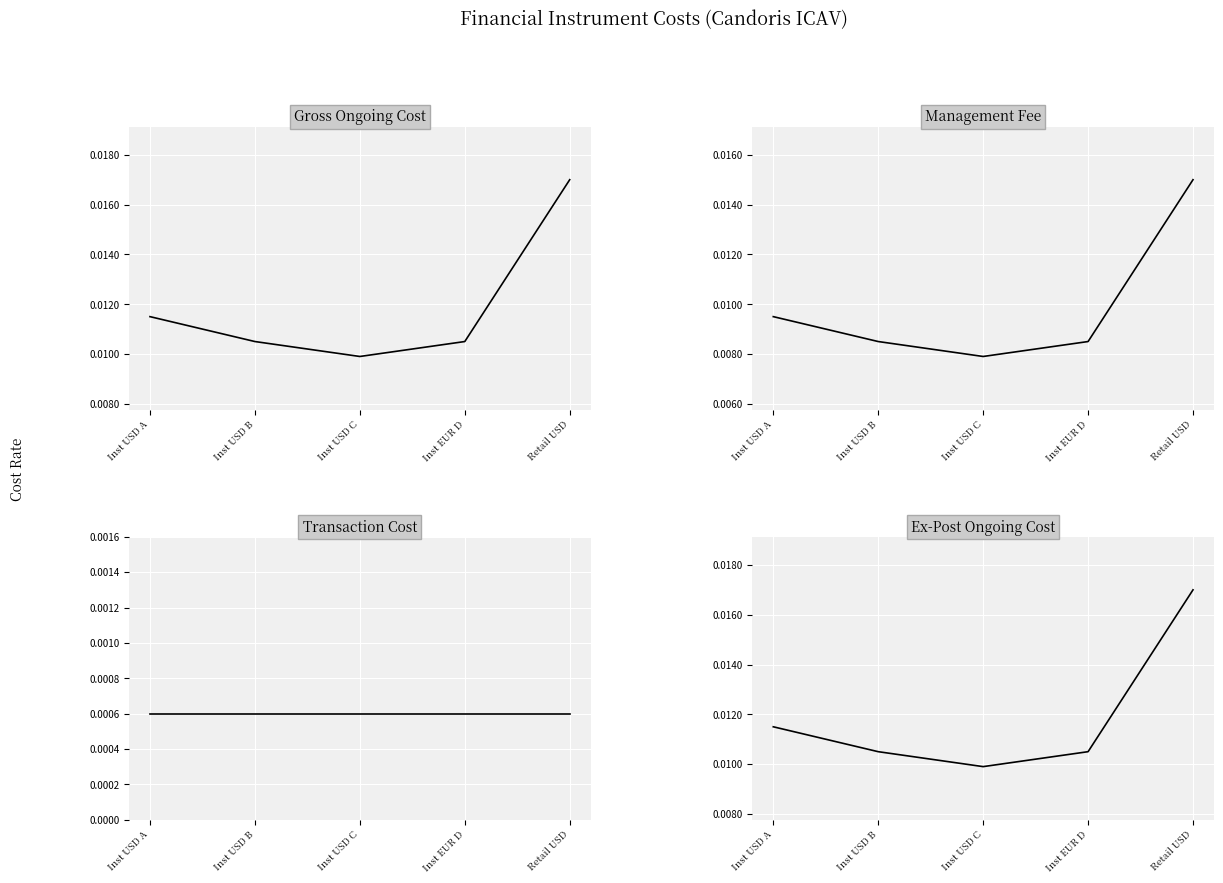

True or false: Transaction Cost and Management Fee intersect in this chart.

False